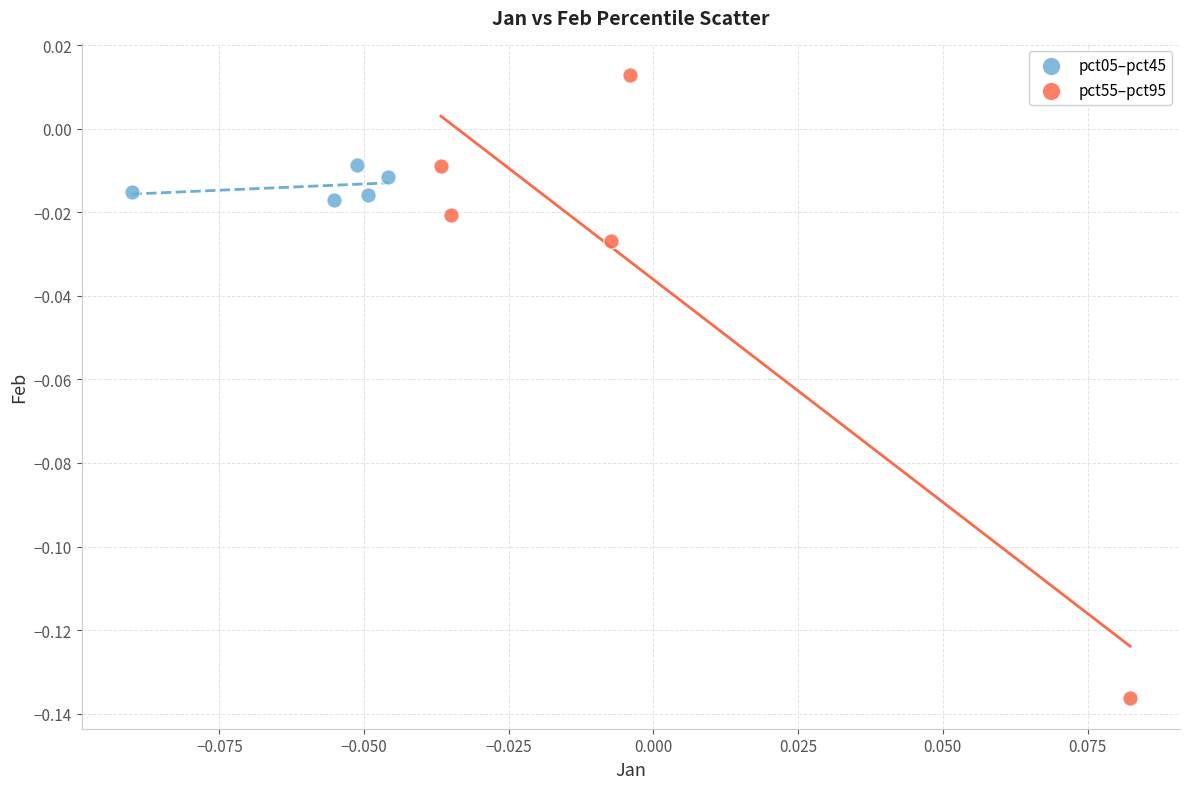

Which series contains the highest Y value?

pct55–pct95